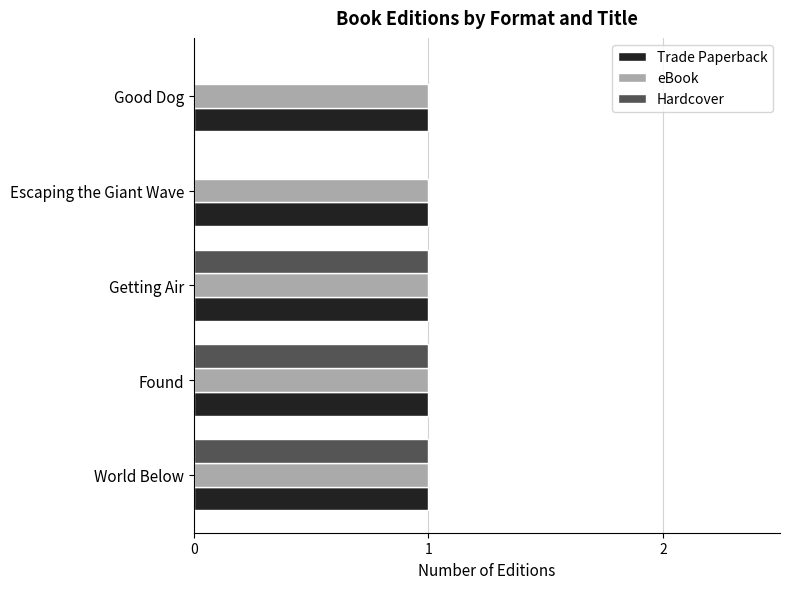

Between Getting Air and Escaping the Giant Wave, which series saw the biggest shift?

Hardcover